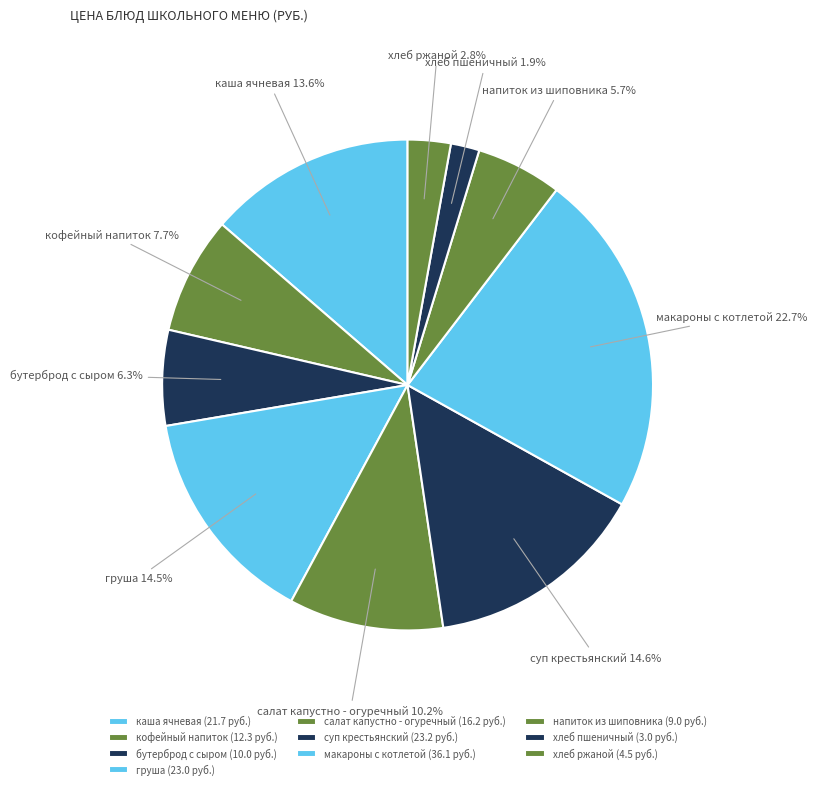

What percentage is the салат капустно - огуречный slice, to the nearest percent?

10%